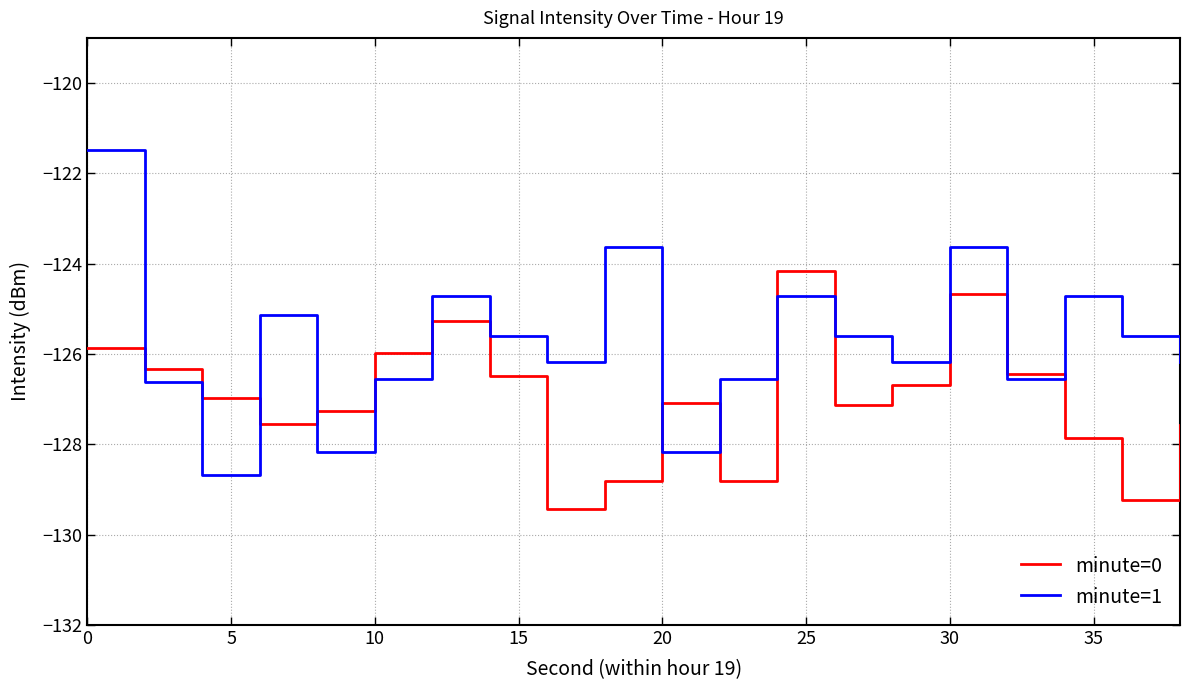

What is the maximum value shown in the chart?

-121.5